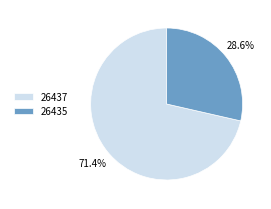

Is it true that 26435 is 29% of the pie?

True